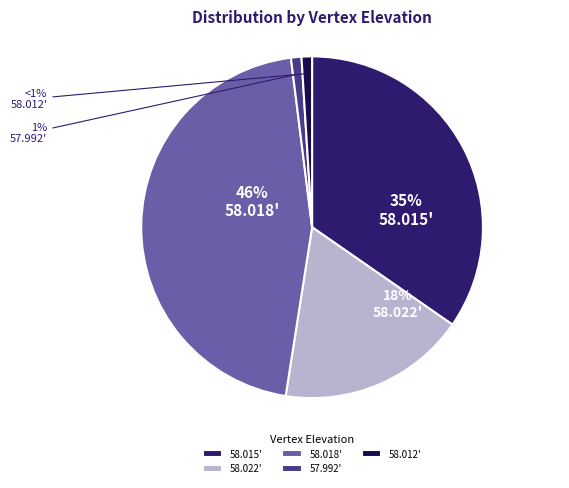

What is the ratio of the value at 58.015' to the value at 58.018'?

0.8